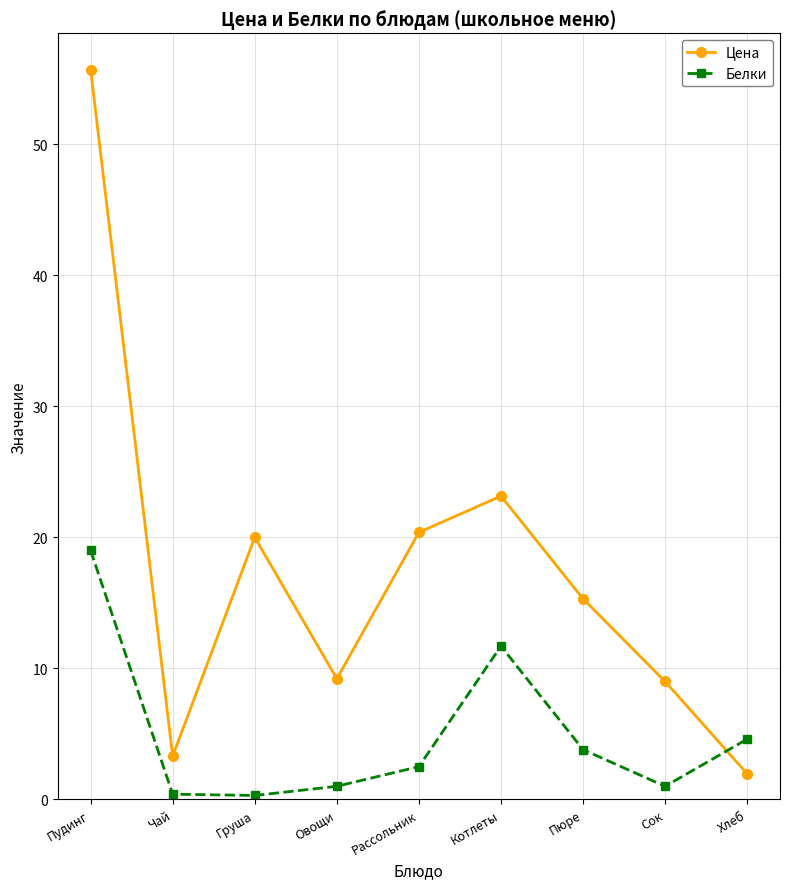

What is the value of the Белки point at the 8th from the left?

1.0